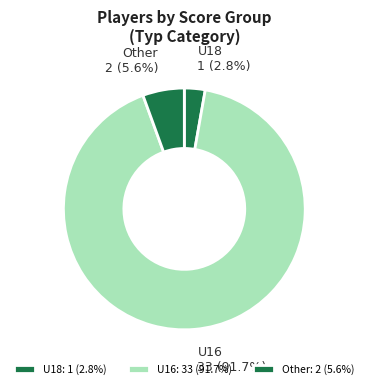

How many segments does this pie chart have?

3